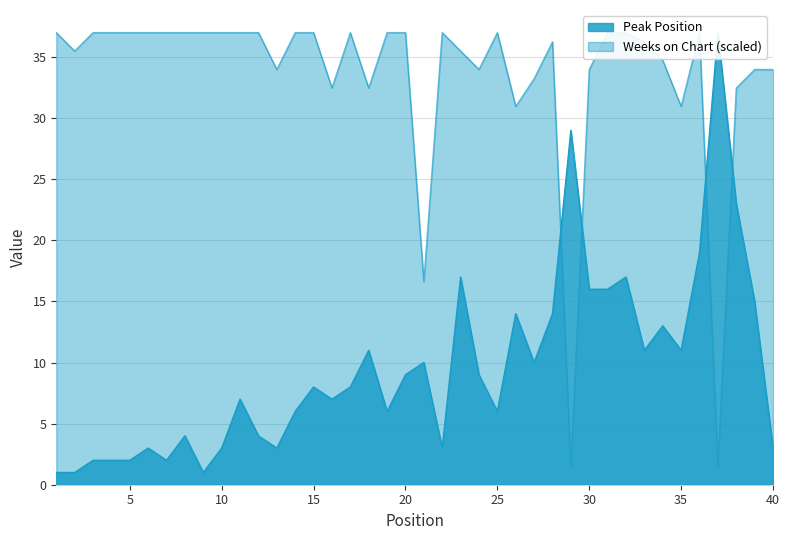

Reading left to right, extract all data points from this chart.

Peak Position: 1=1.0	2=1.0	3=2.0	4=2.0	5=2.0	6=3.0	7=2.0	8=4.0	9=1.0	10=3.0	11=7.0	12=4.0	13=3.0	14=6.0	15=8.0	16=7.0	17=8.0	18=11.0	19=6.0	20=9.0	21=10.0	22=3.0	23=17.0	24=9.0	25=6.0	26=14.0	27=10.0	28=14.0	29=29.0	30=16.0	31=16.0	32=17.0	33=11.0	34=13.0	35=11.0	36=19.0	37=37.0	38=23.0	39=15.0	40=3.0
Weeks on Chart: 1=37.0	2=35.5	3=37.0	4=37.0	5=37.0	6=37.0	7=37.0	8=37.0	9=37.0	10=37.0	11=37.0	12=37.0	13=34.0	14=37.0	15=37.0	16=32.5	17=37.0	18=32.5	19=37.0	20=37.0	21=16.6	22=37.0	23=35.5	24=34.0	25=37.0	26=31.0	27=33.2	28=36.2	29=1.5	30=34.0	31=37.0	32=37.0	33=36.2	34=34.7	35=31.0	36=37.0	37=1.5	38=32.5	39=34.0	40=34.0